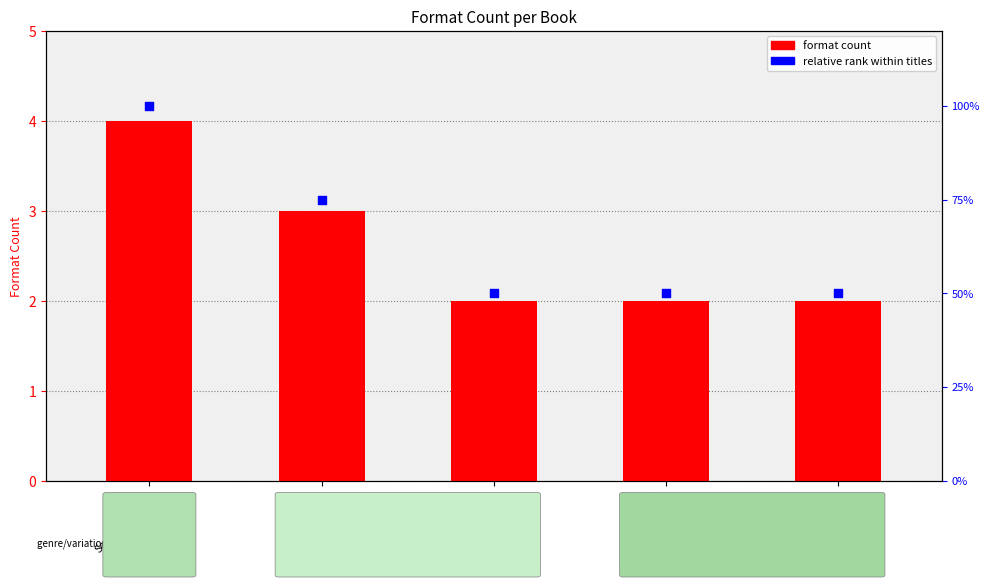

Which series reaches the maximum Y coordinate?

format count